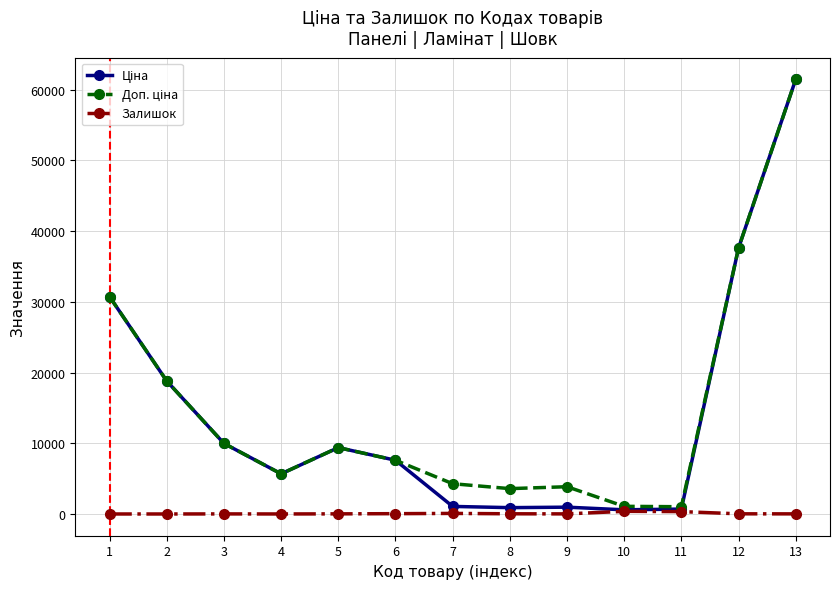

True or false: Ціна and Залишок cross at least once.

False